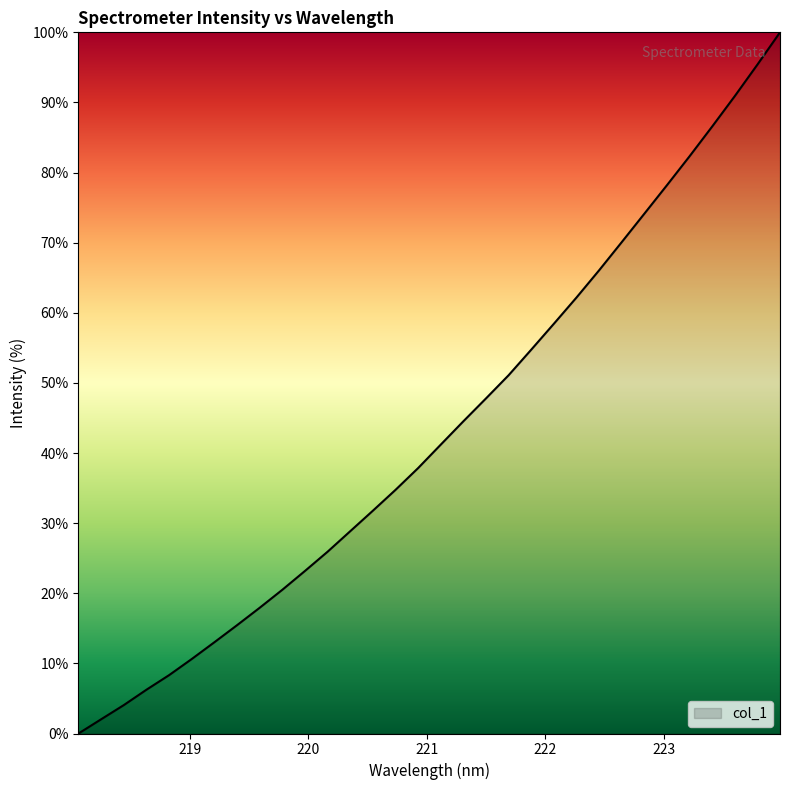

What is the greatest value displayed?

100.0